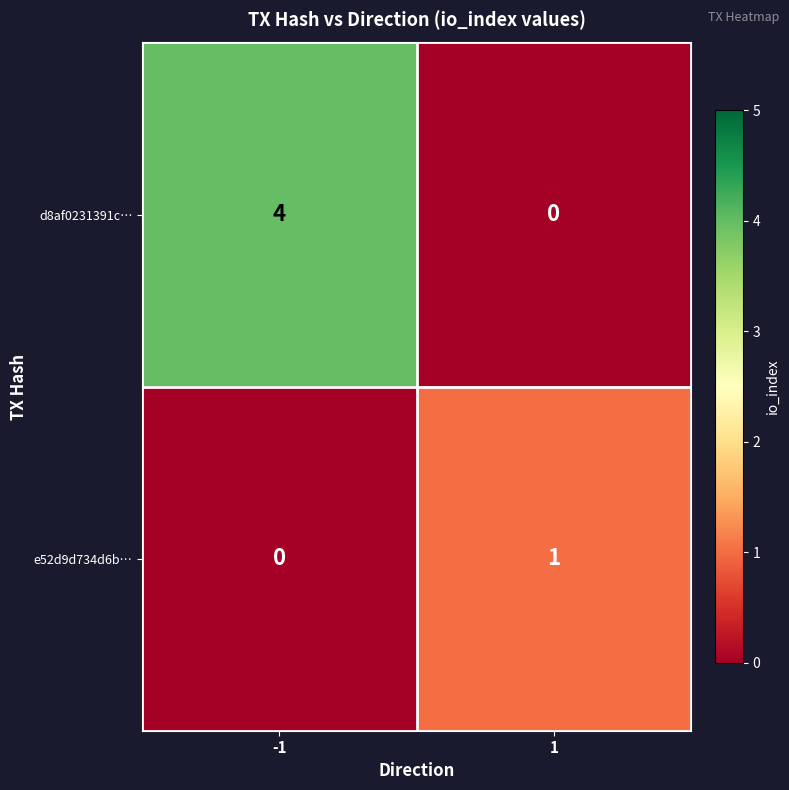

How many data points does each series have?

2